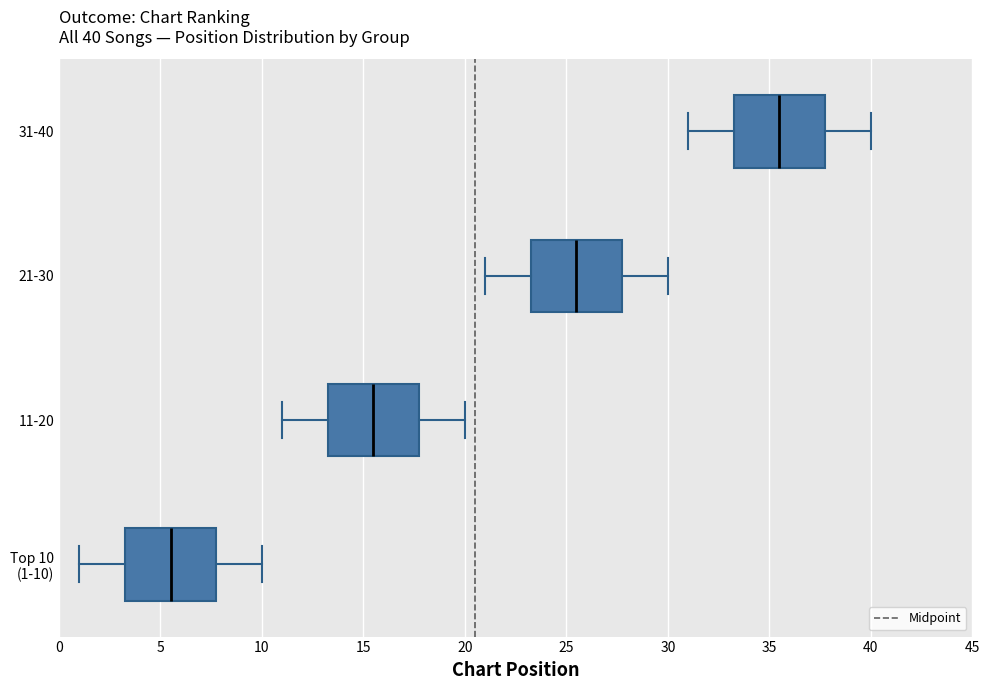

Which box has the furthest to the left median line?

Top 10 (1-10)